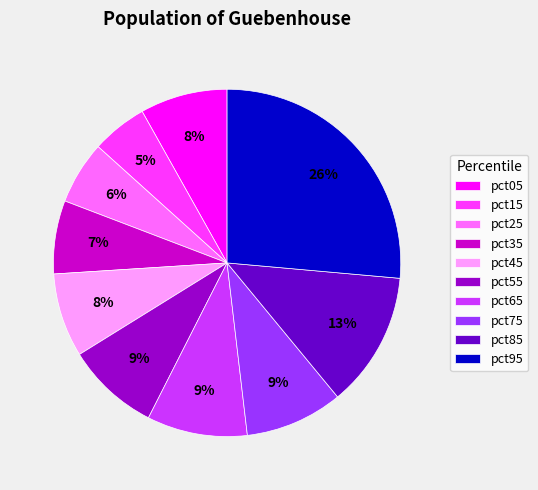

Is pct05 the majority of the pie?

No